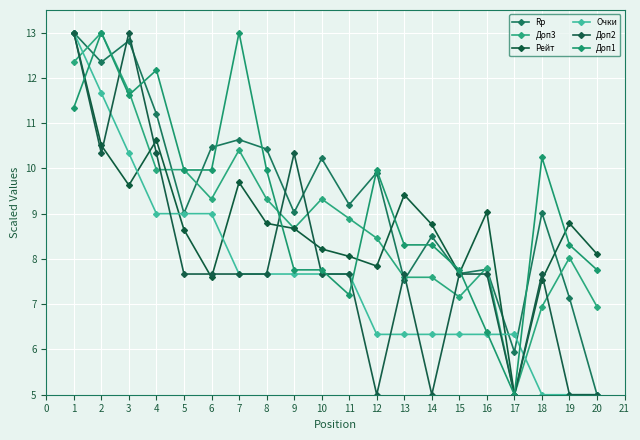

What is the value of the Рейт point at the 19th from the left?

8.8